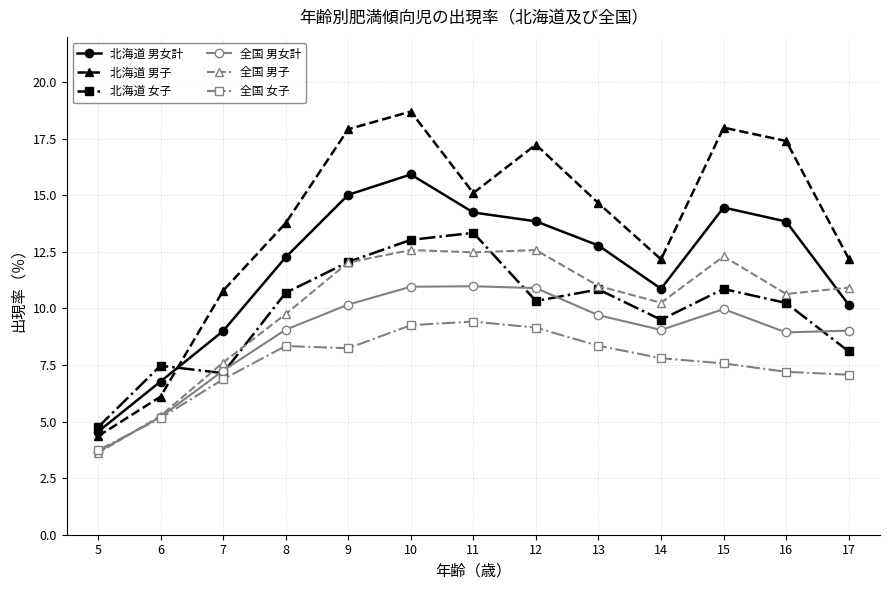

Which label corresponds to the smallest value in the chart?

5